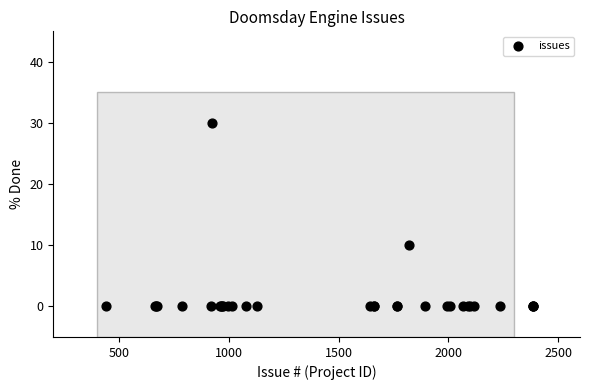

What Y value in the scatter plot is closest to 15?

10